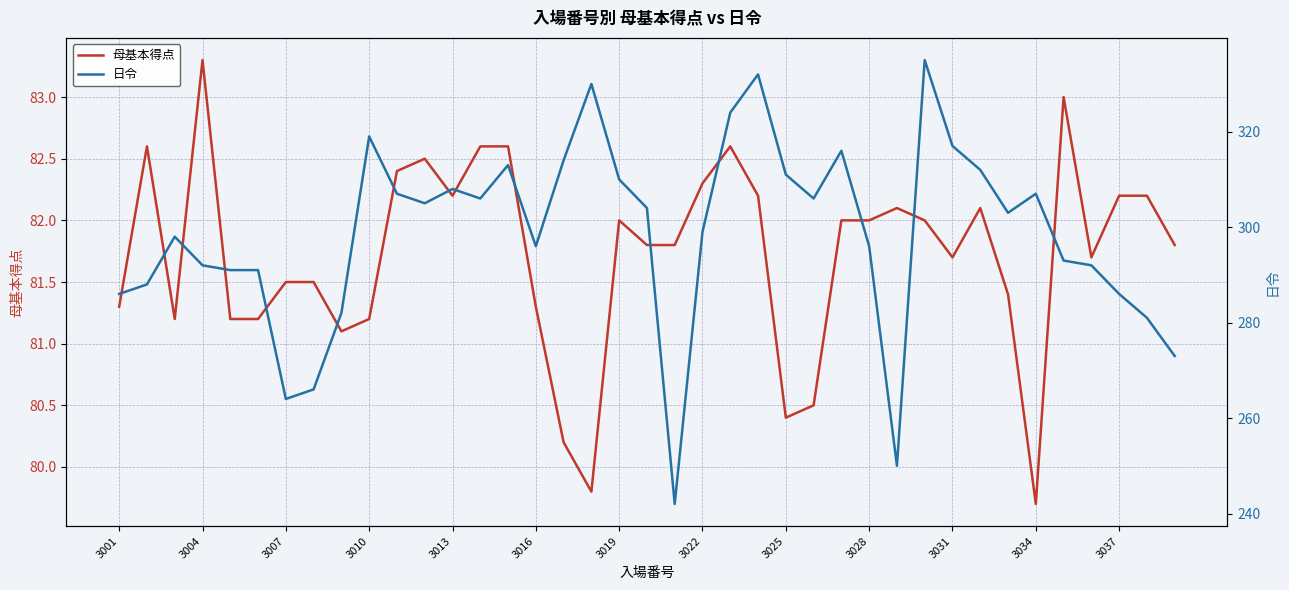

What is the difference between the maximum and minimum values in the 日令 series?

93.0